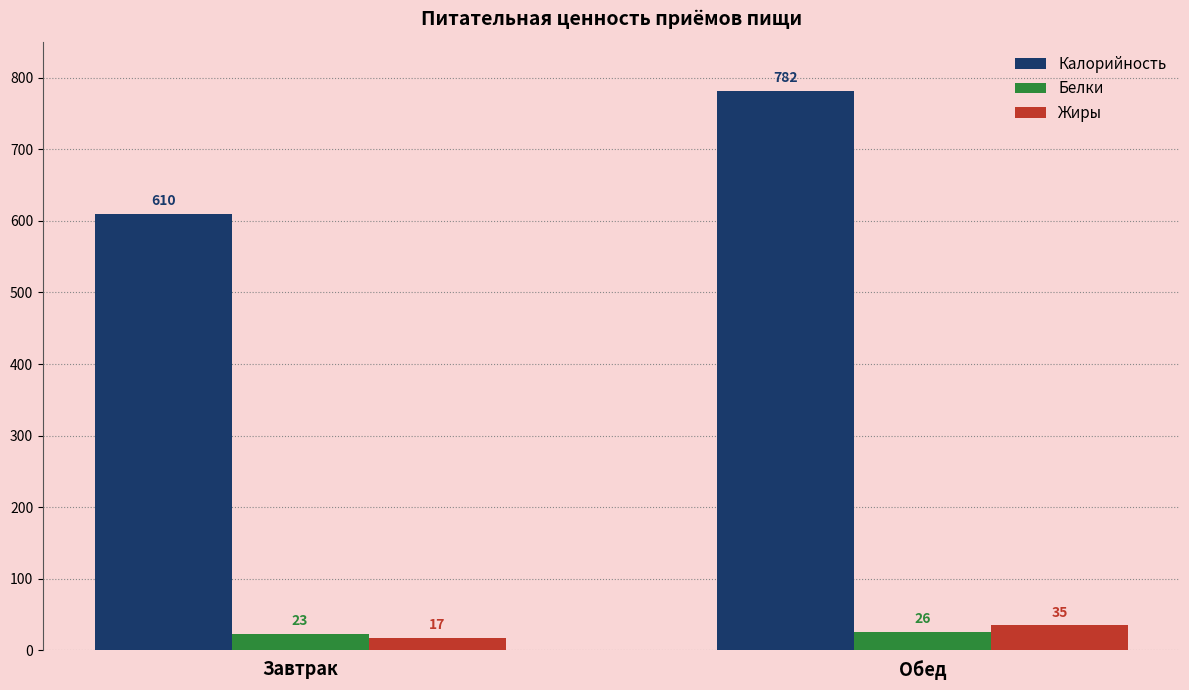

Is it true that Калорийность equals 782 at Обед?

True